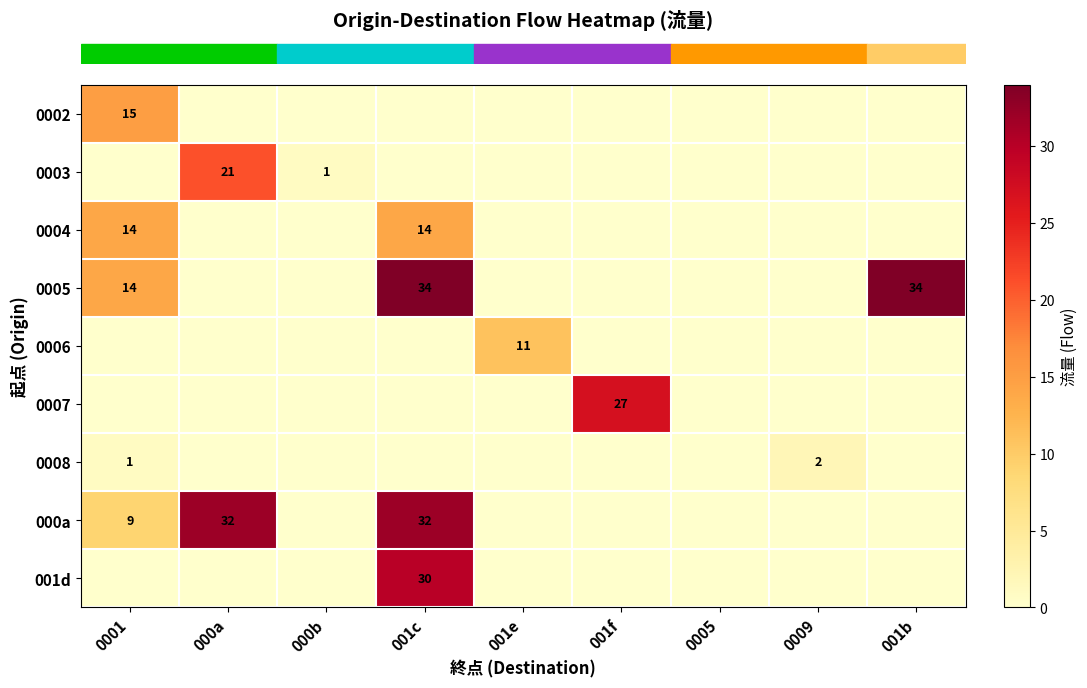

At how many categories does at least one series exceed 9?

6